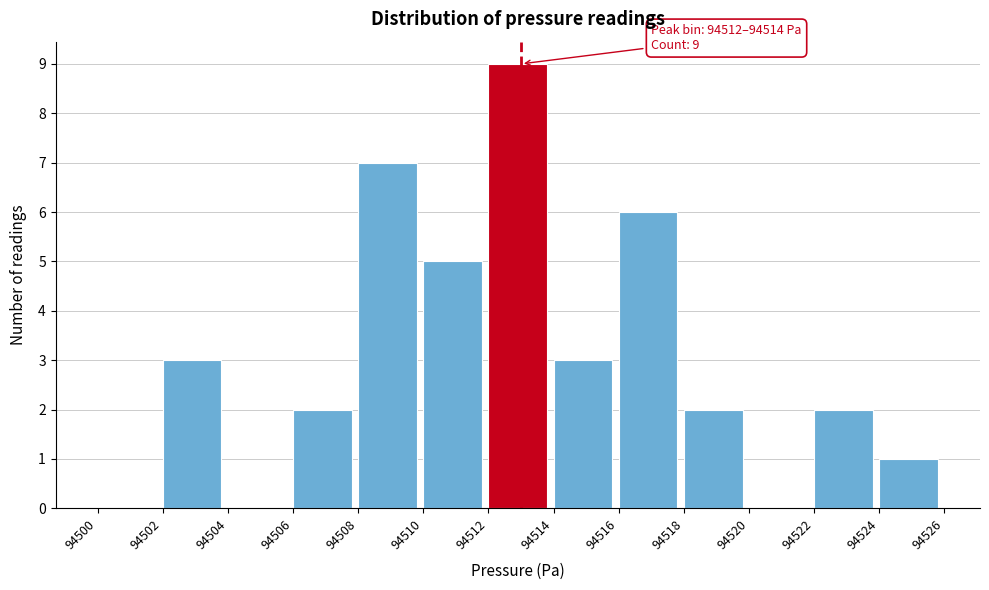

Which range on the x-axis has the tallest bar?

94512 to 94514